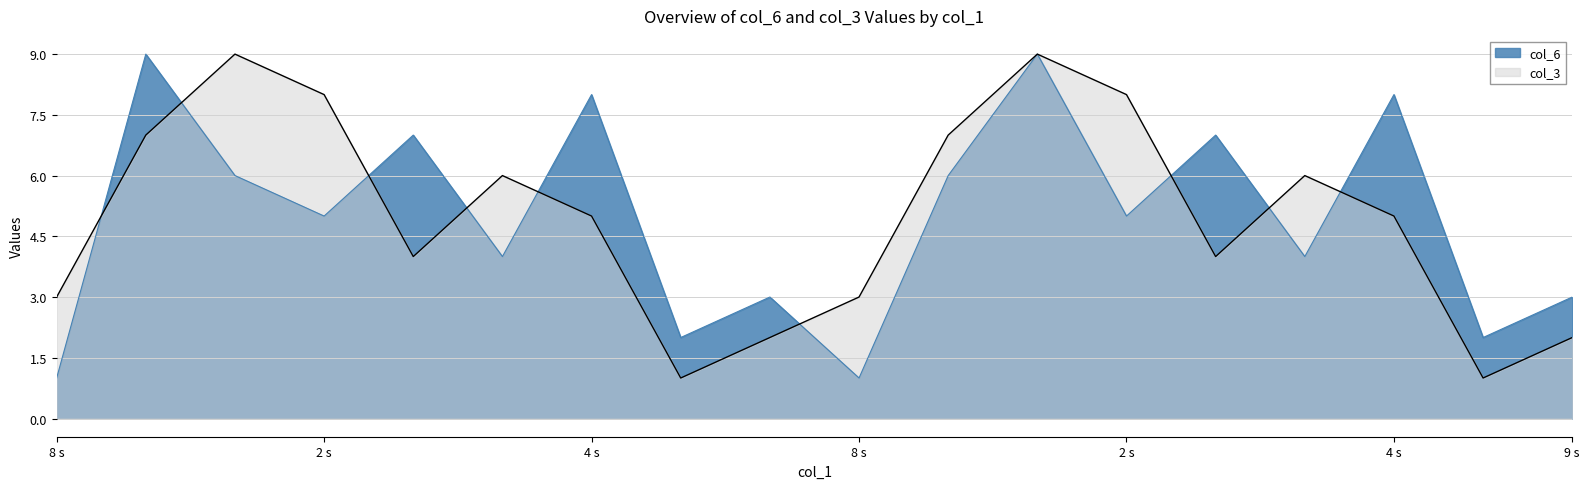

What are all the series names shown in the legend?

col_6, col_3